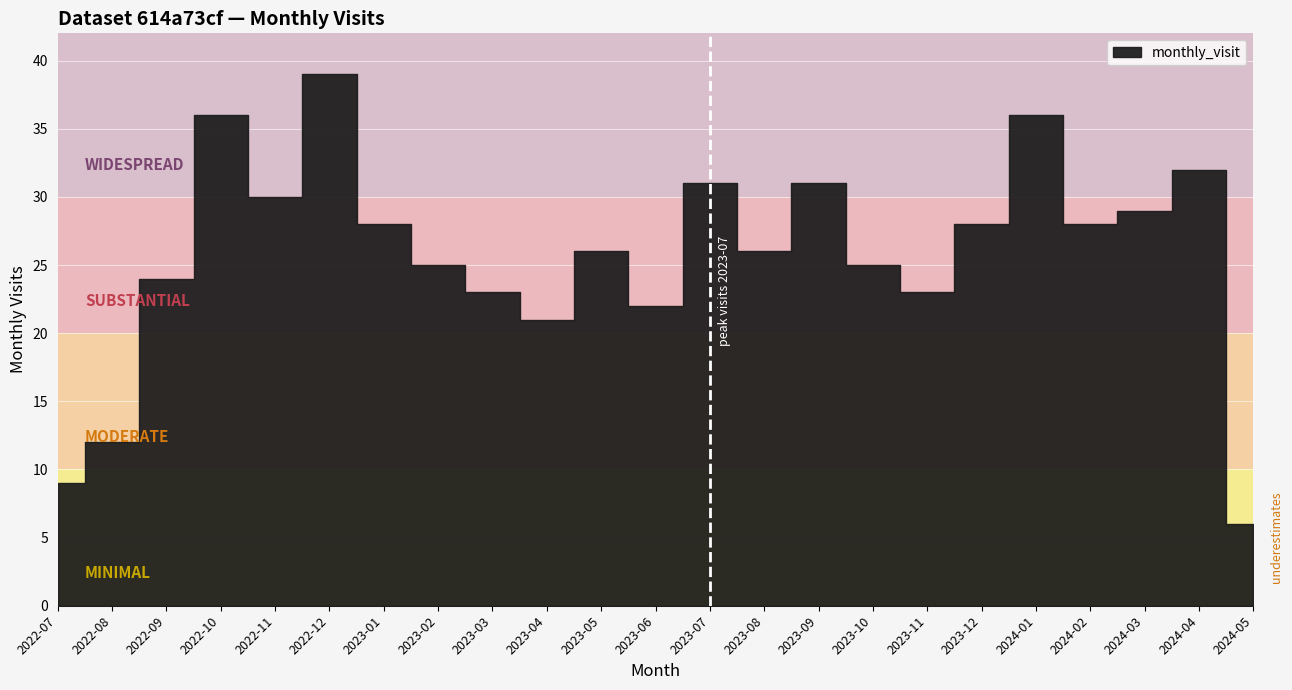

Reading right to left, transcribe all the data shown in this chart.

6	32	29	28	36	28	23	25	31	26	31	22	26	21	23	25	28	39	30	36	24	12	9